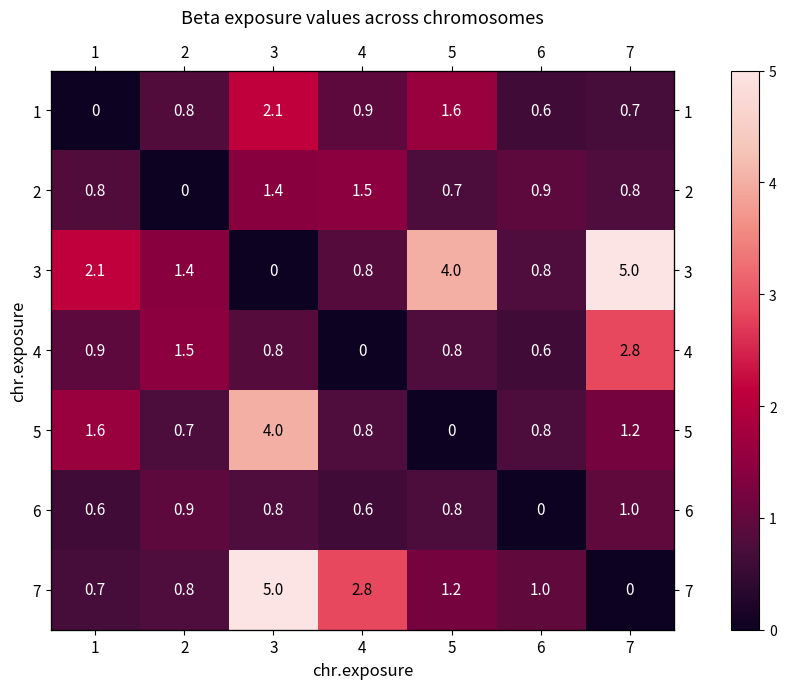

How many distinct data groups are displayed?

7